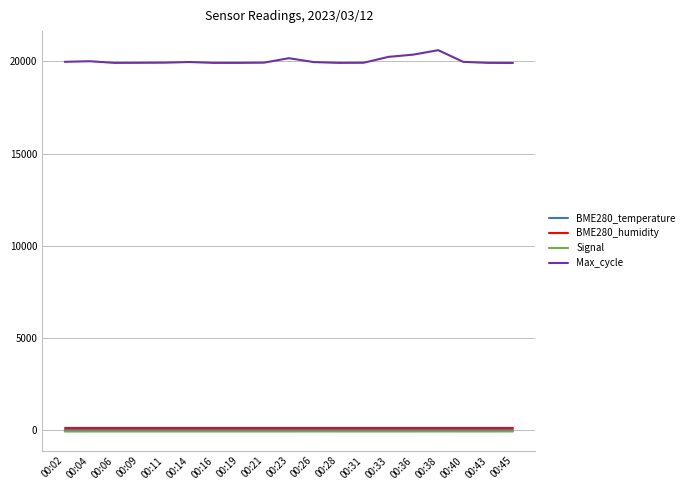

True or false: BME280_humidity has a value of 100.0 at 00:38.

True